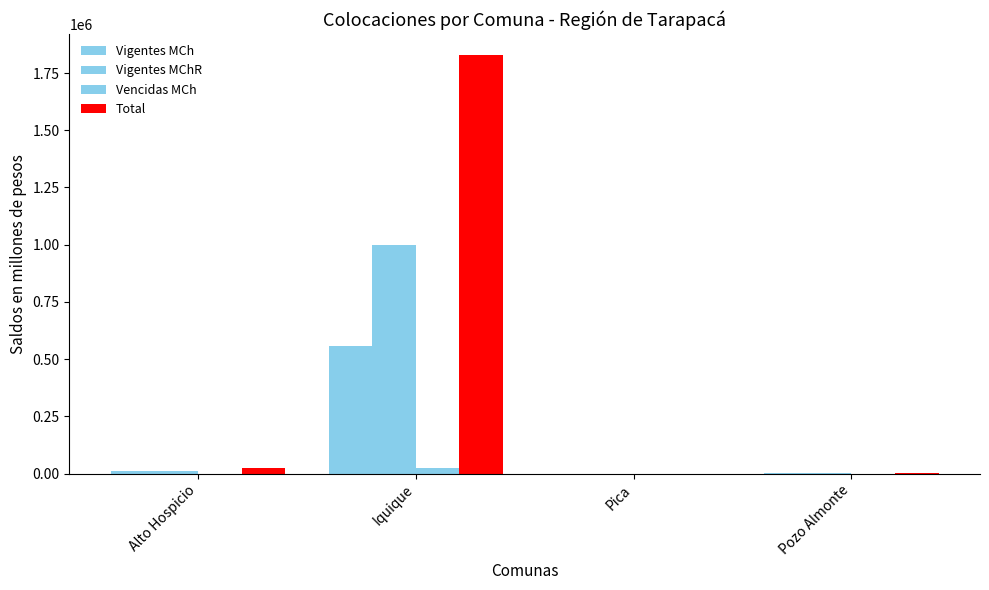

What is the sum of all Vigentes MChR values?

1014284.9